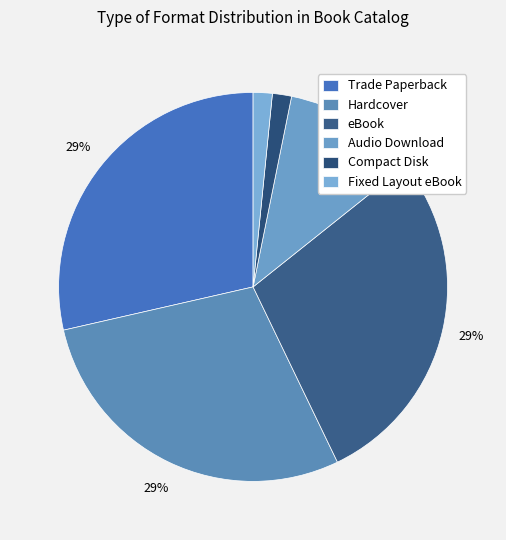

The Fixed Layout eBook slice represents 15% of the pie. True or false?

False